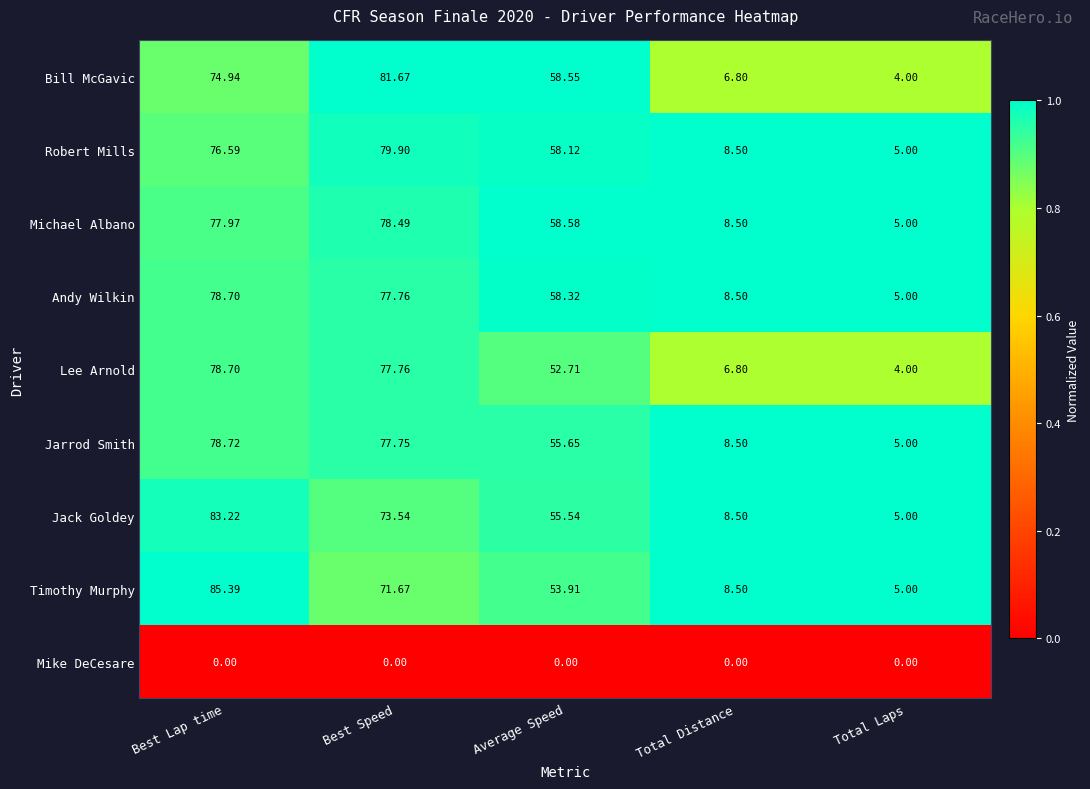

Between Best Lap time and Average Speed, which series saw the biggest shift?

Timothy Murphy